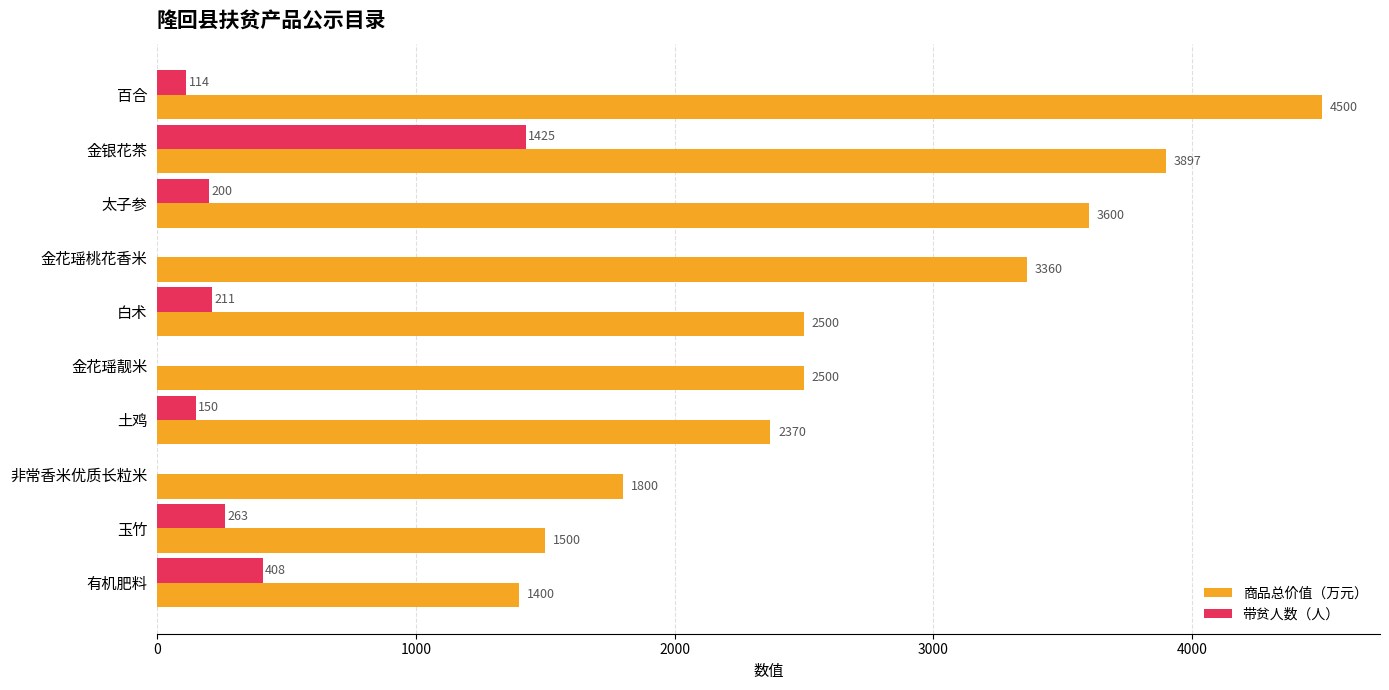

What is the sum of the 带贫人数（人） values at 金花瑶靓米 and 金银花茶?

1425